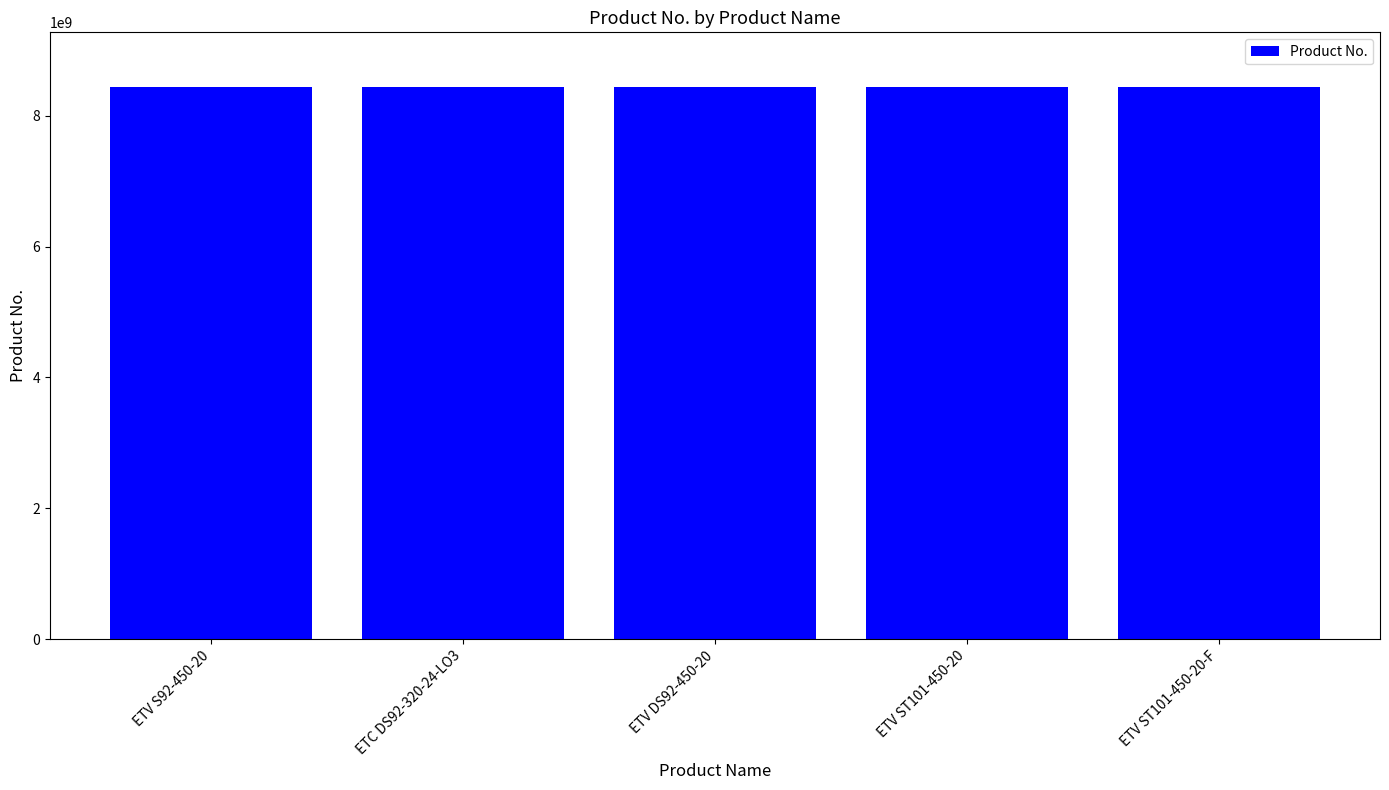

What is the sum of all values?

42165897518